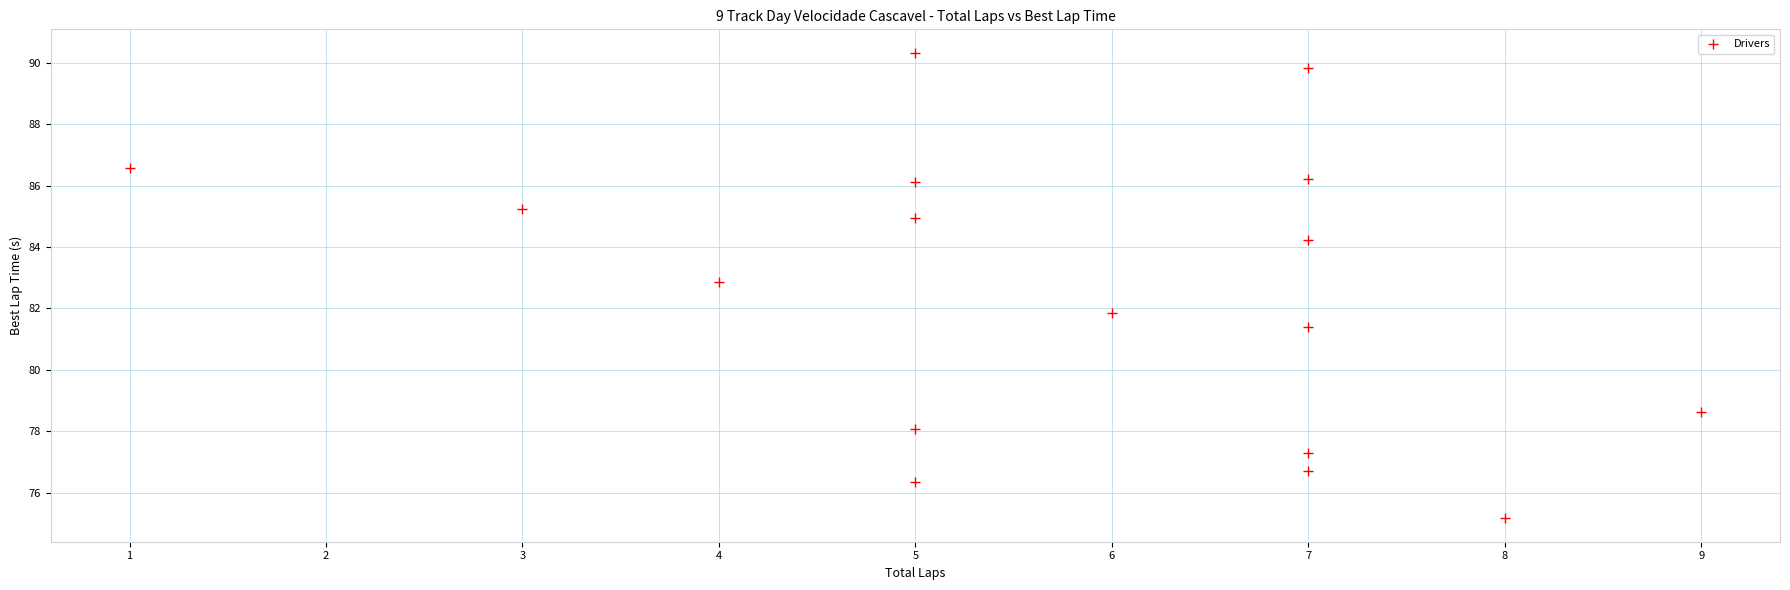

What is the range of Y values (max minus min)?

15.2